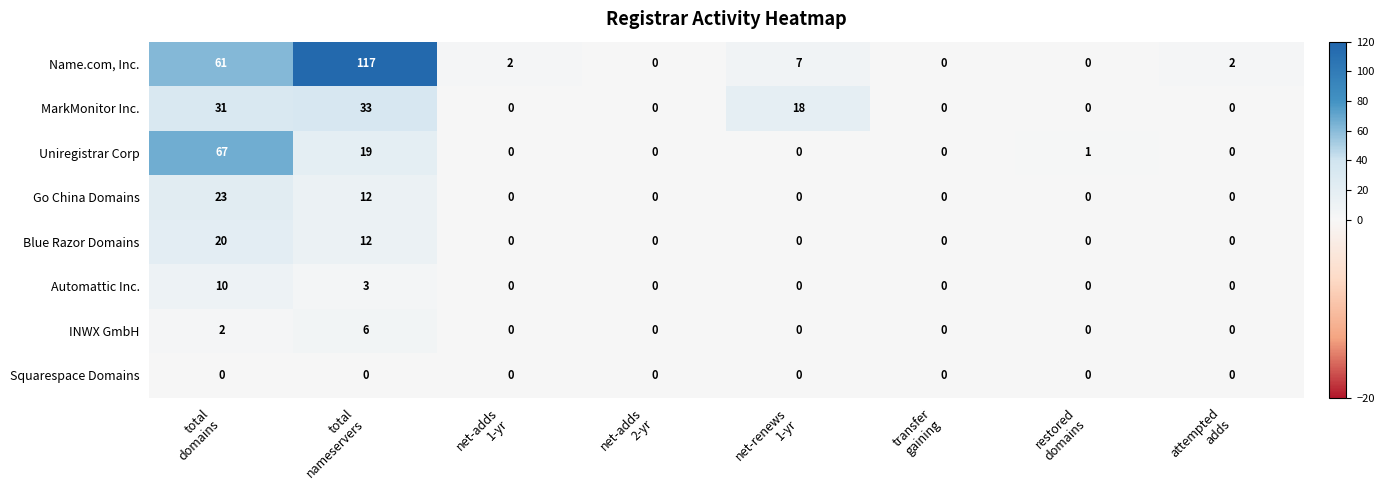

What is the highest value of the INWX GmbH series?

6